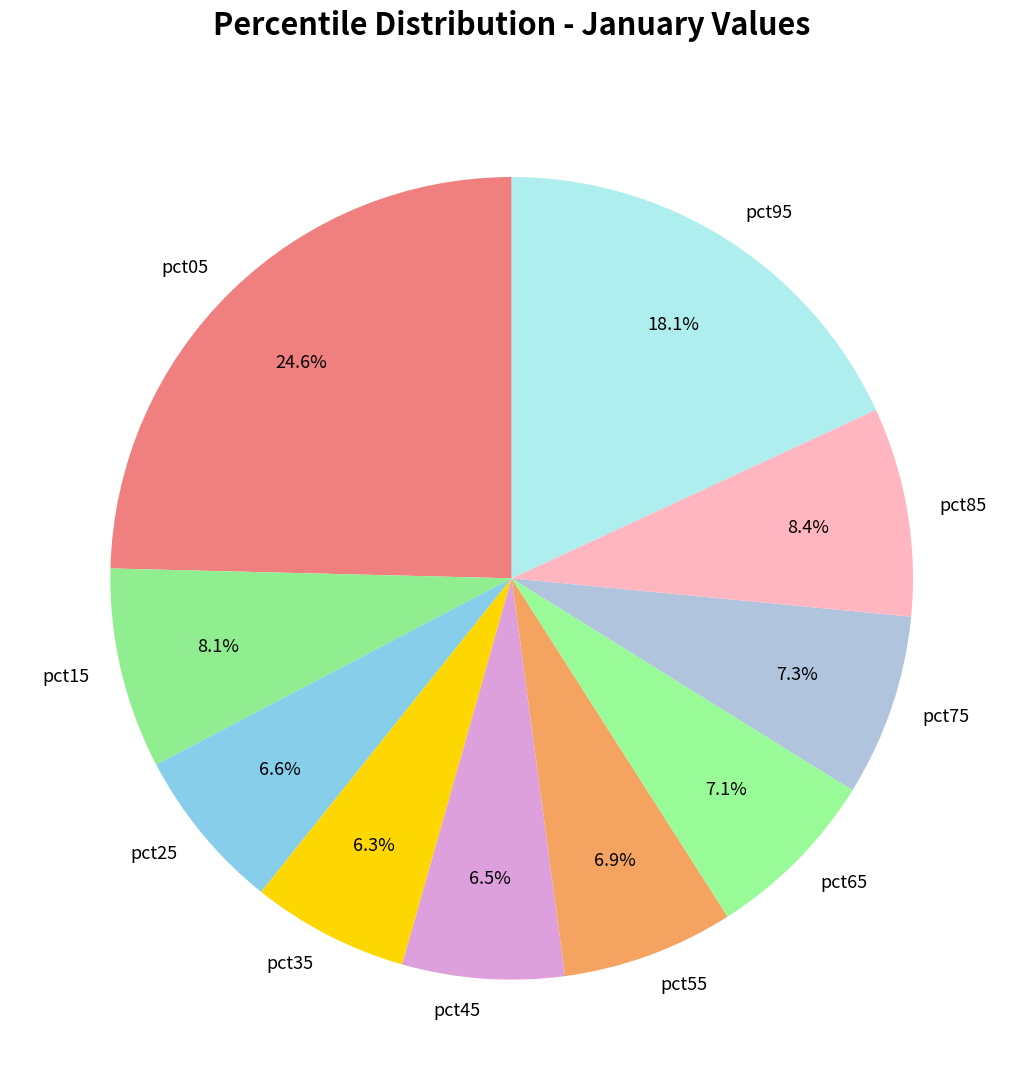

Does pct25 account for over 50% of the chart?

No